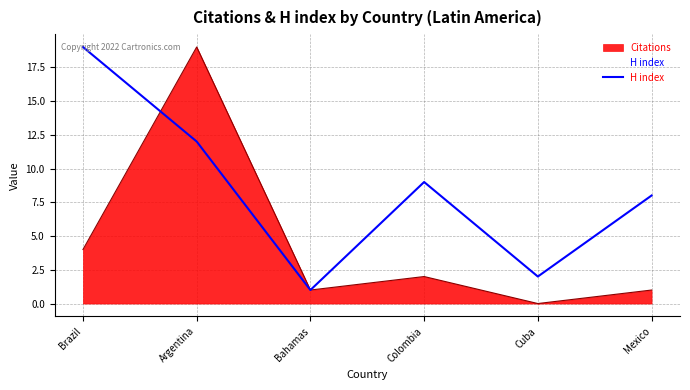

What is the label of the 5th point from the left?

Cuba